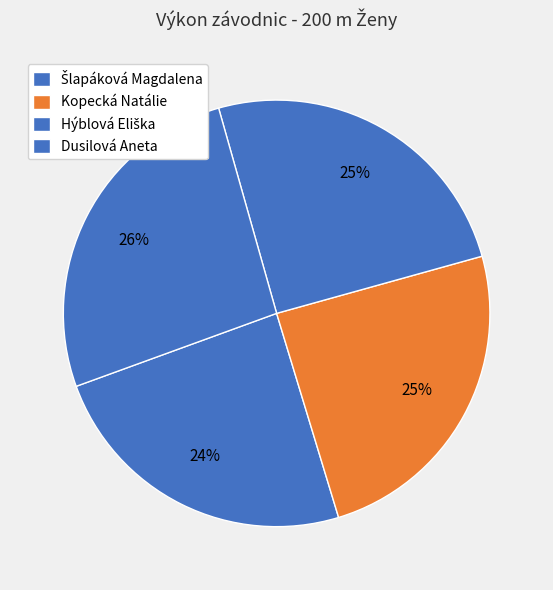

Count the number of slices in the pie.

4